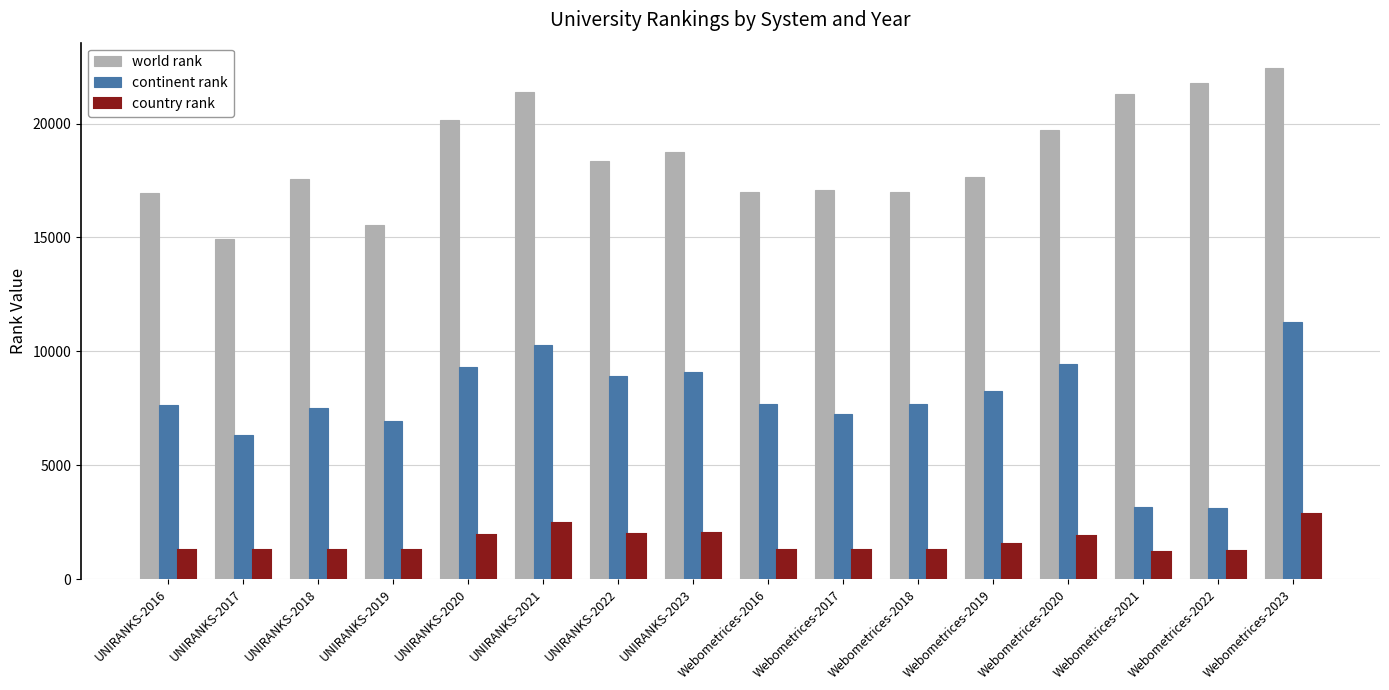

What is the label of the 9th bar from the right?

UNIRANKS-2023